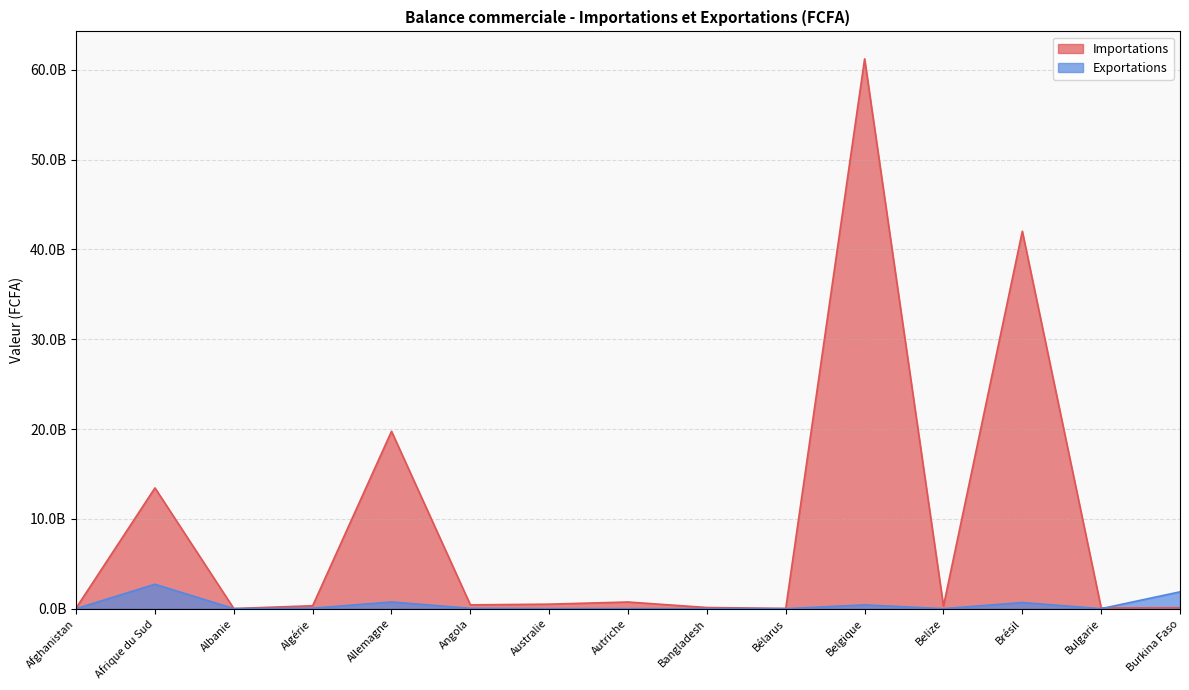

What is the value of the Importations point at the 2nd from the left?

13442686507